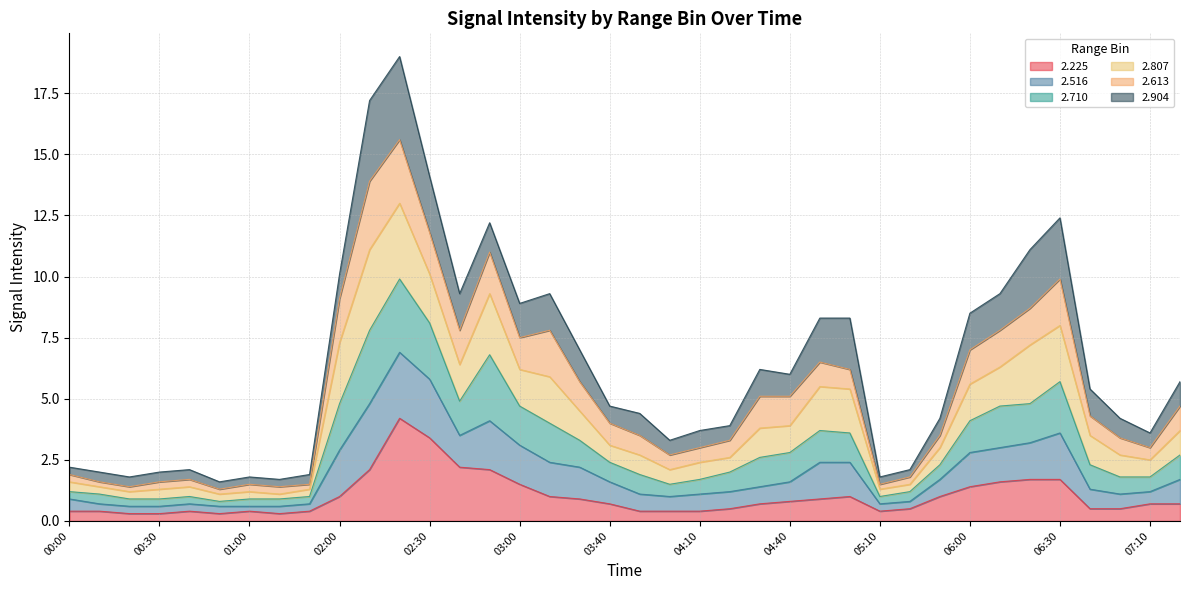

At which label does 2.710 first exceed 4?

02:00